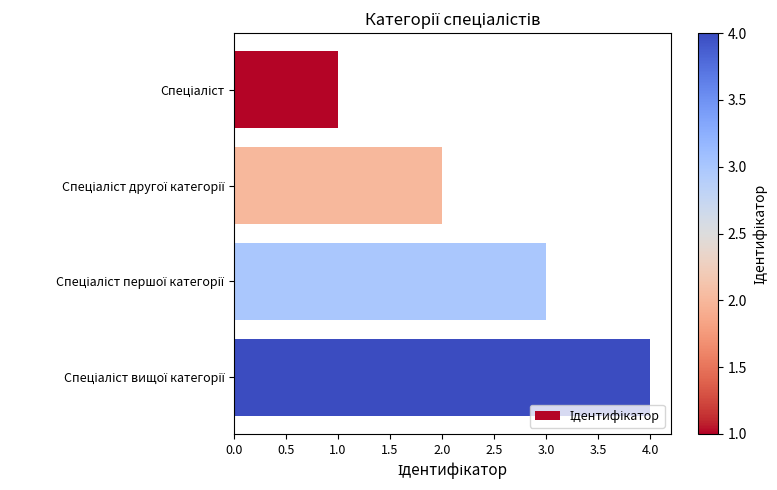

What is the difference between the maximum and minimum values?

3